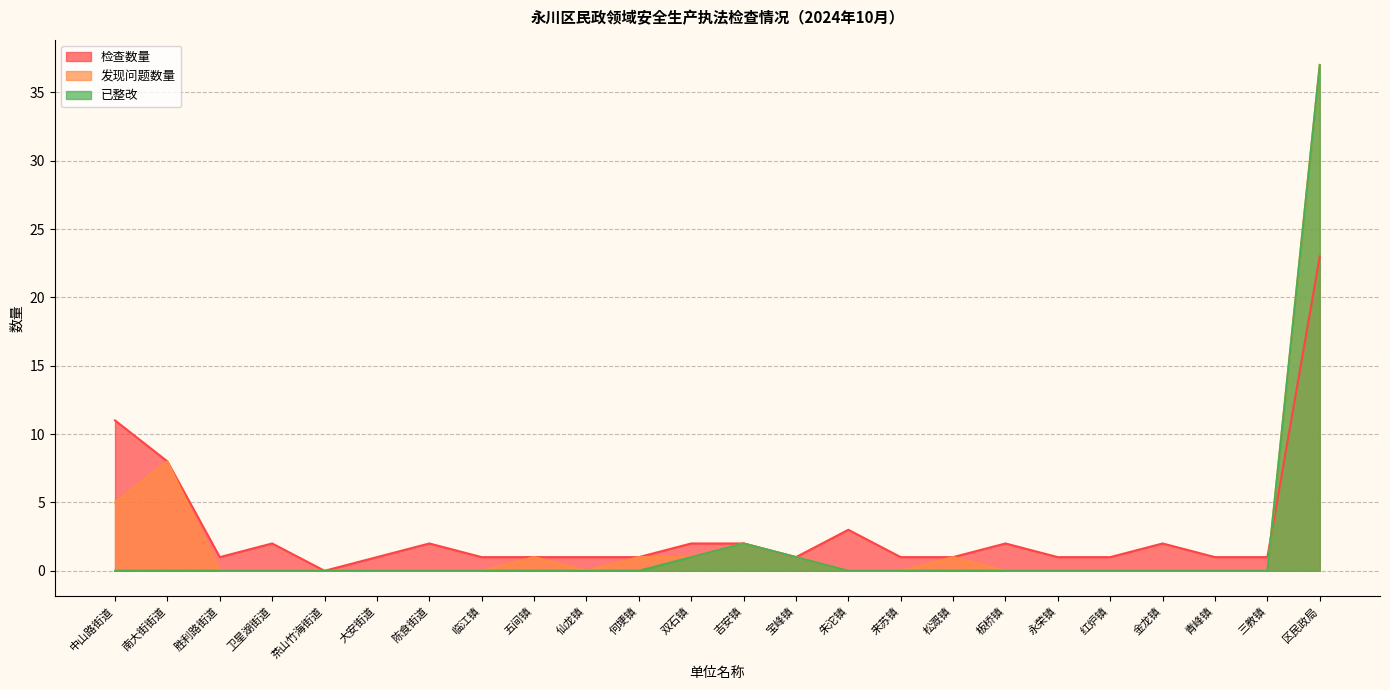

What is the total value across all series at 五间镇?

2